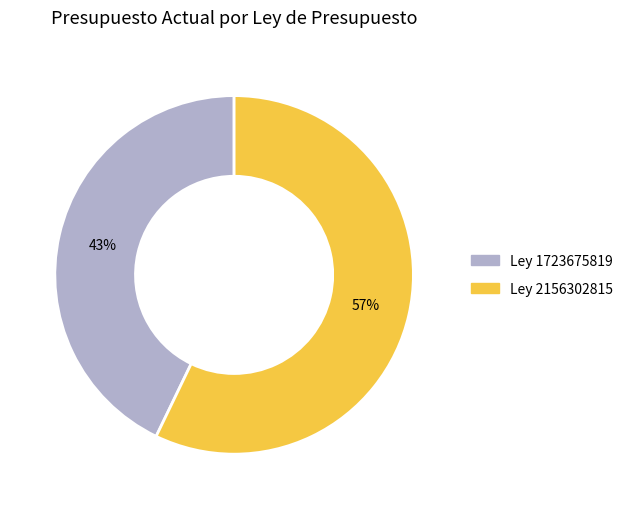

Do Ley 2156302815 and Ley 1723675819 together represent more than half of the pie?

Yes